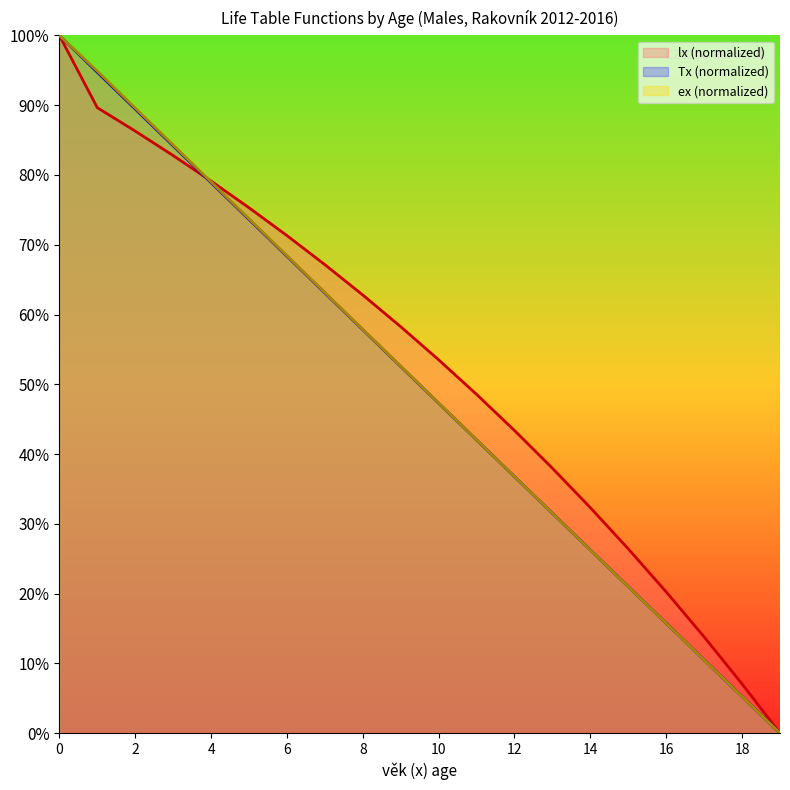

Is it true that ex equals 20.5 at 13?

False